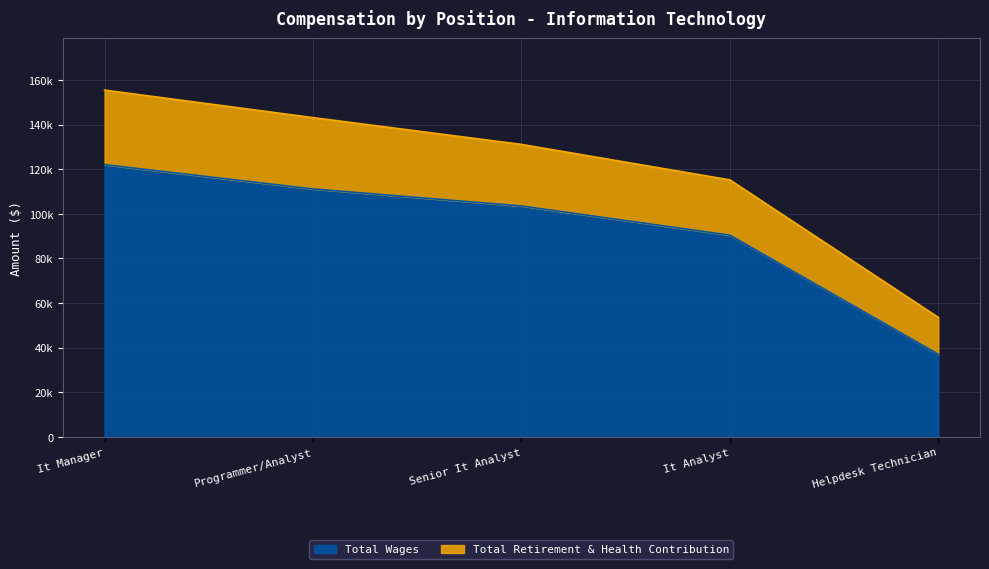

What value does the Total Retirement & Health Contribution series have at It Manager?

155441